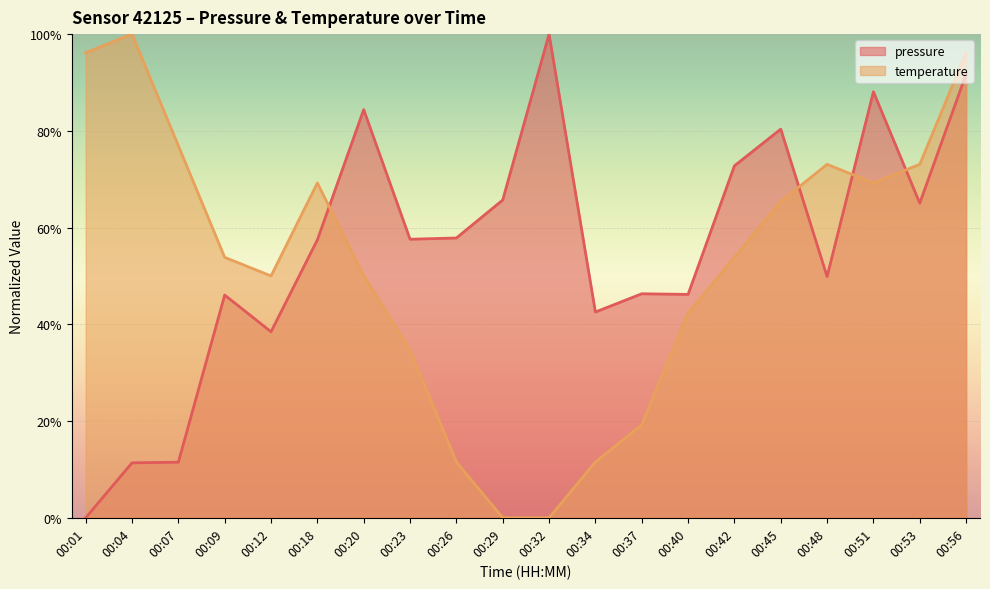

At how many categories does at least one series exceed 56?

15